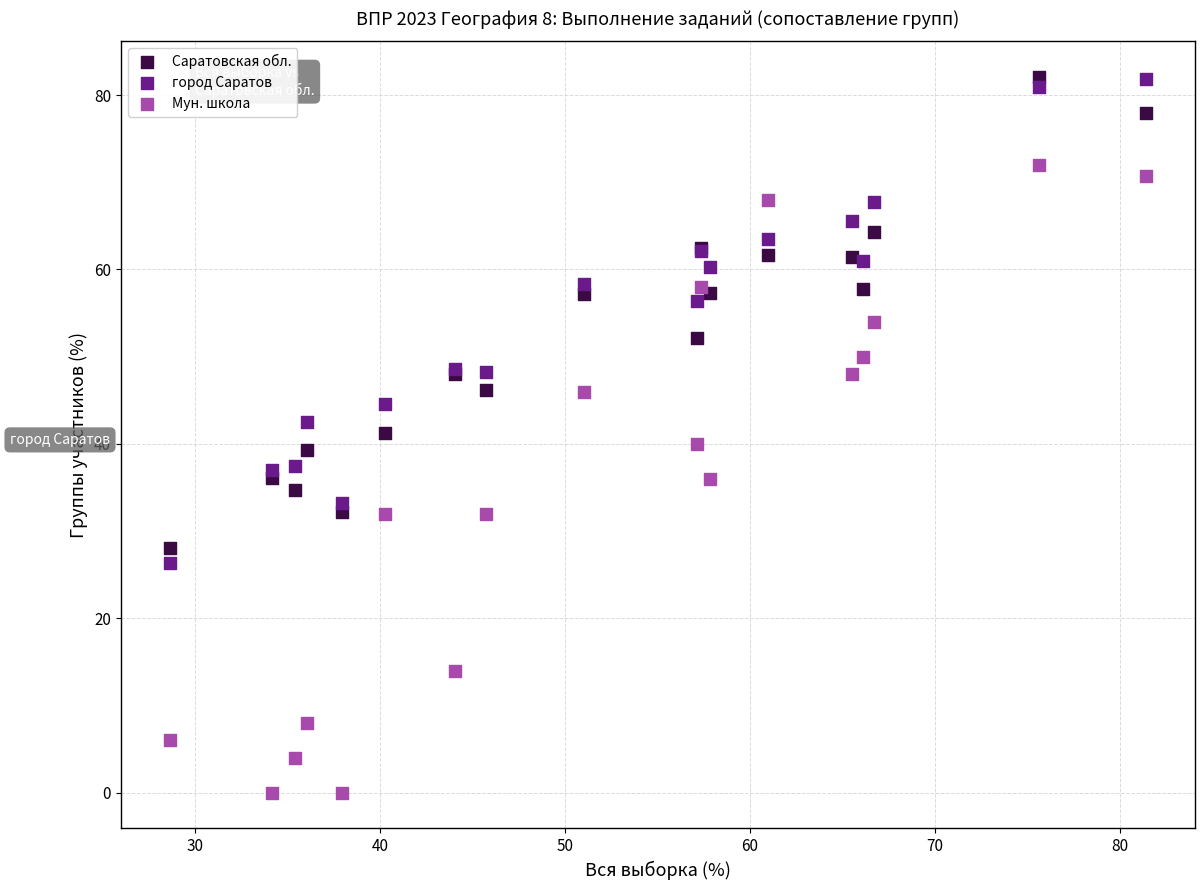

What are all the series names shown in the legend?

Саратовская обл., город Саратов, Мун. школа